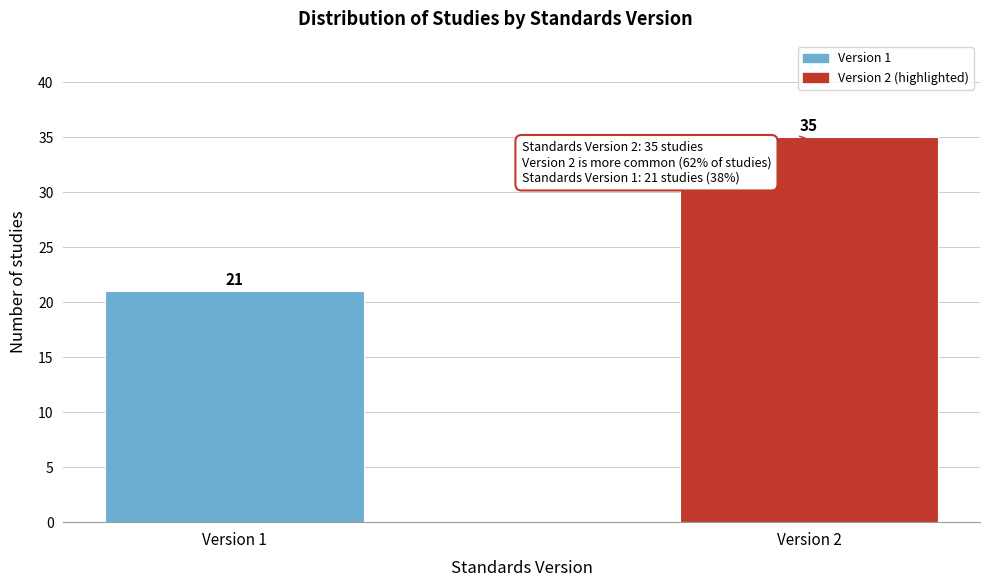

Reading left to right, transcribe all the data shown in this chart.

21	35